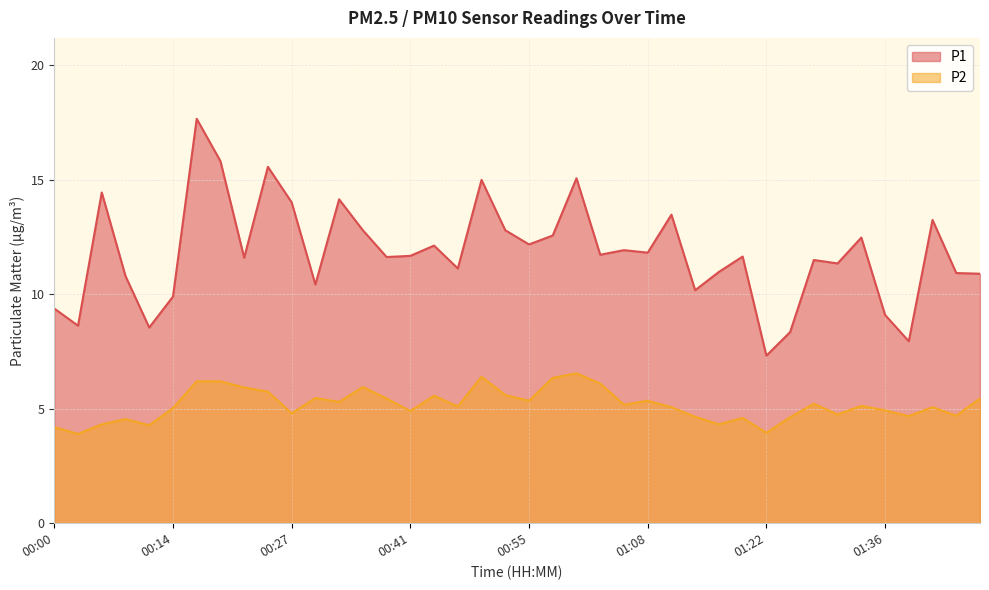

What is the spread (max minus min) of values at 01:39?

3.3